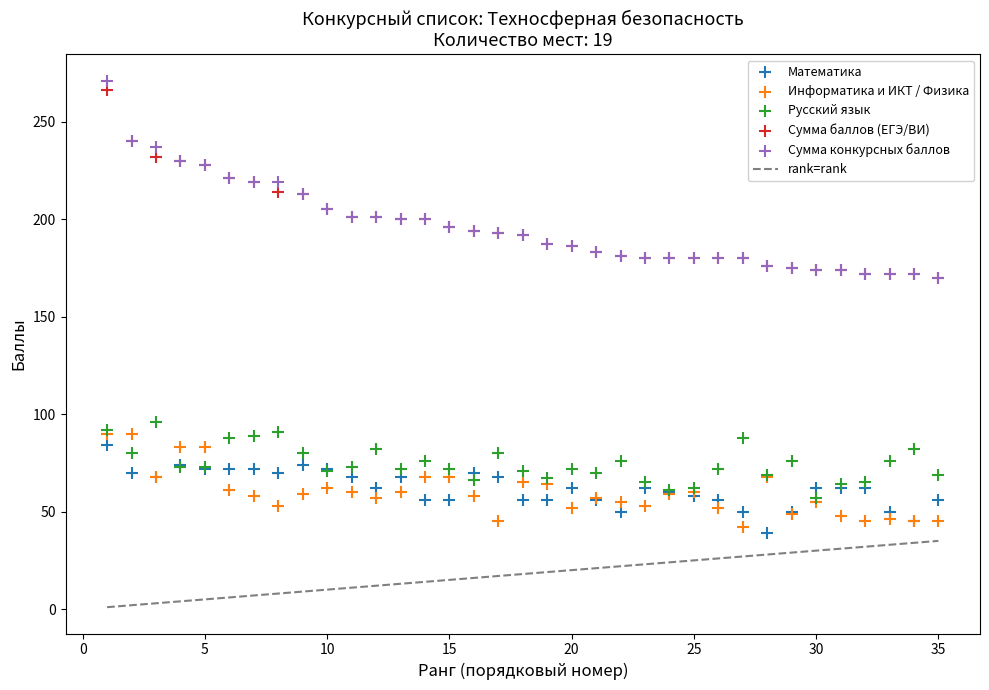

Which series reaches the minimum Y coordinate?

Математика